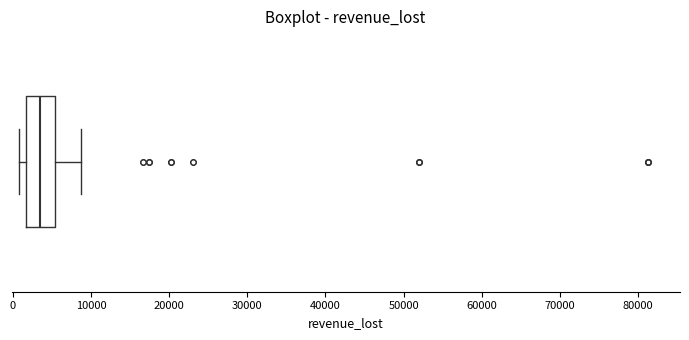

Where is the left edge of the box on the x-axis? The values are not printed on the chart, so give them approximately, as read against the axis.

2000